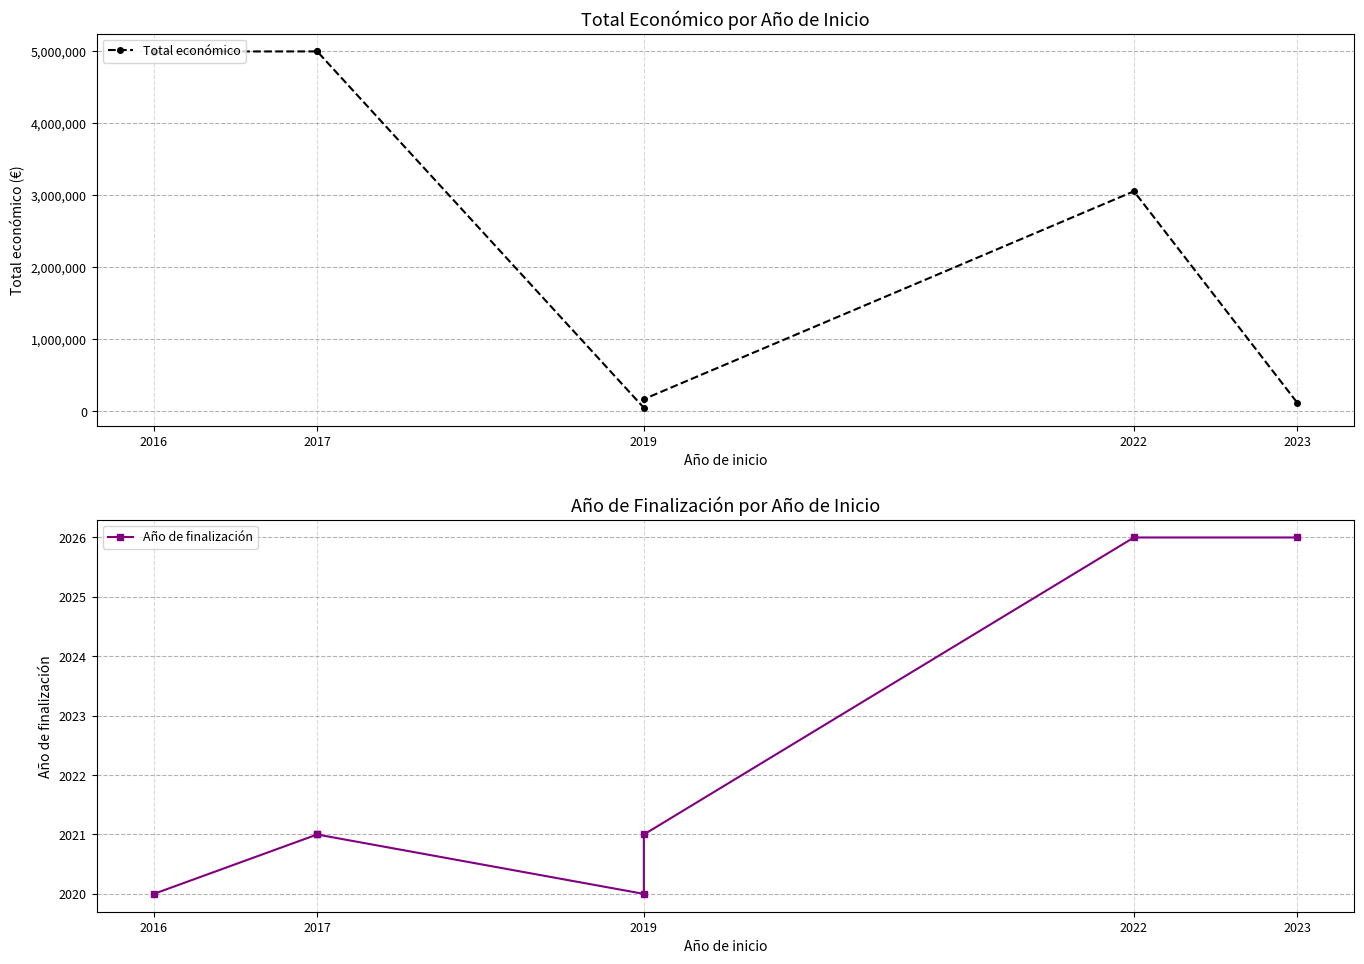

What position from the left is 2023?

5